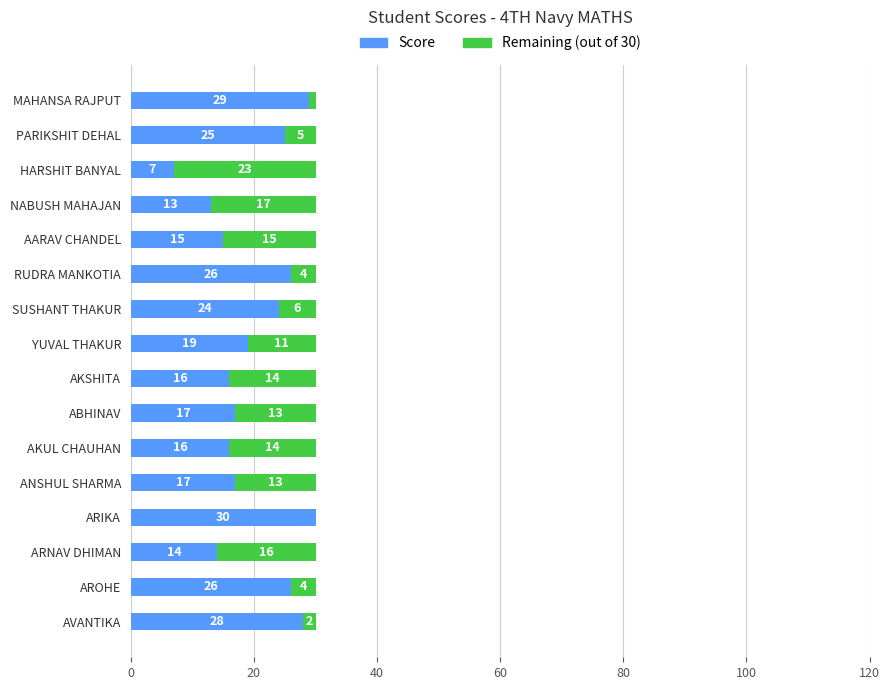

What is the total value across all series at ARNAV DHIMAN?

30